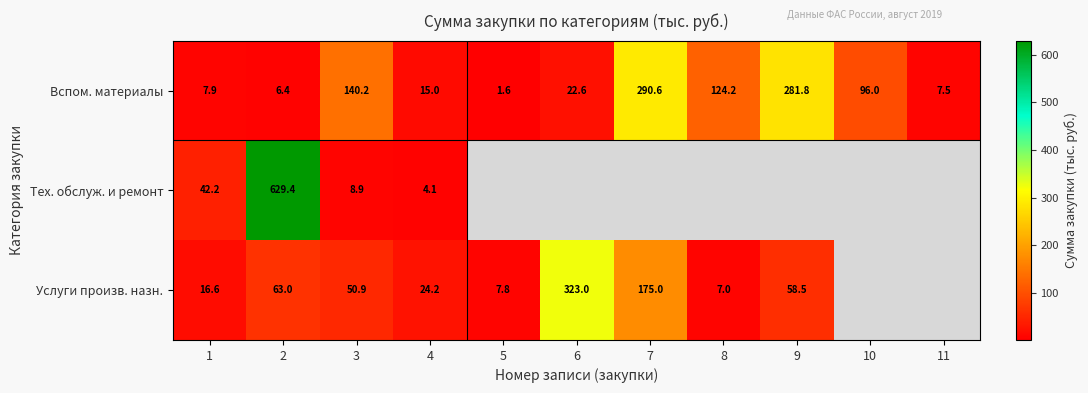

What is the lowest value of the Вспом. материалы series?

1.6